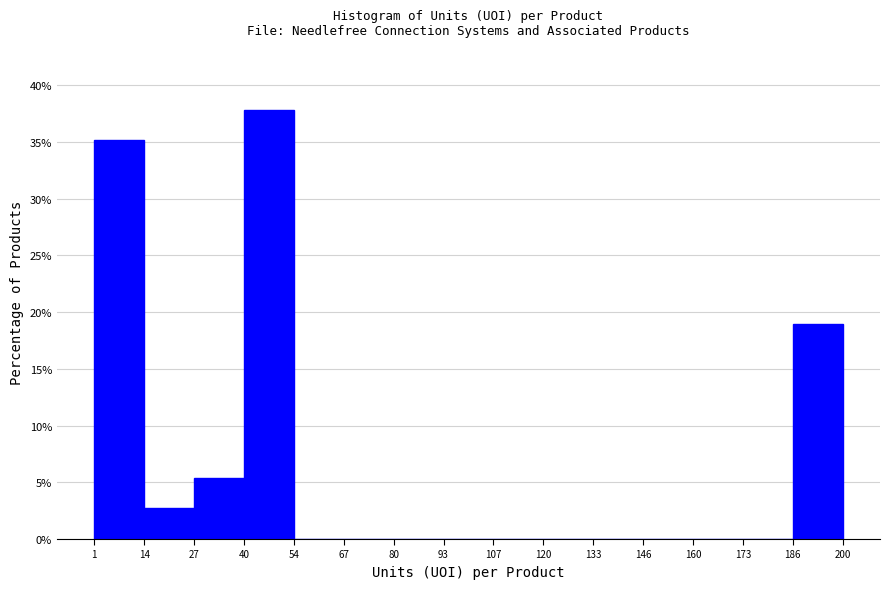

Reading left to right, list every bar in this chart as the range it spans on the x-axis followed by its height. The values are not printed on the chart, so give them approximately, as read against the axis.

1 to 14: 35.0
14 to 27: 2.5
27 to 40: 5.5
40 to 54: 38.0
54 to 67: 0
67 to 80: 0
80 to 93: 0
93 to 107: 0
107 to 120: 0
120 to 133: 0
133 to 146: 0
146 to 160: 0
160 to 173: 0
173 to 186: 0
186 to 200: 19.0